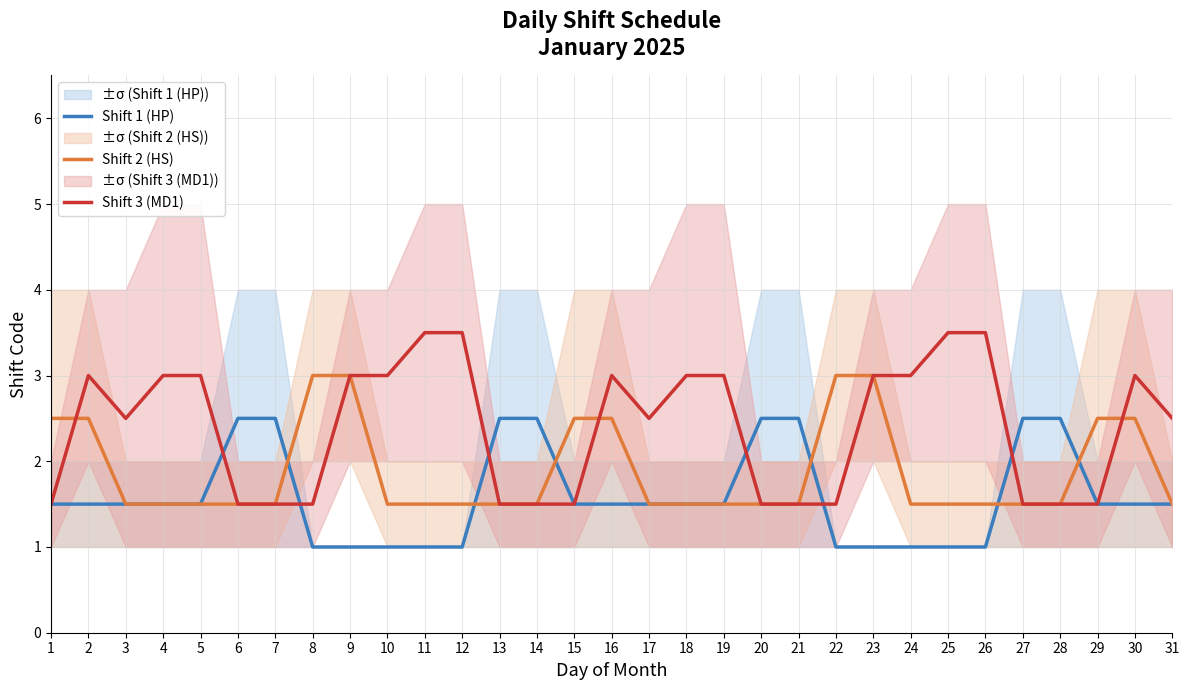

List the series in order of their overall mean, highest first.

Shift 3 (MD1), Shift 2 (HS), Shift 1 (HP)